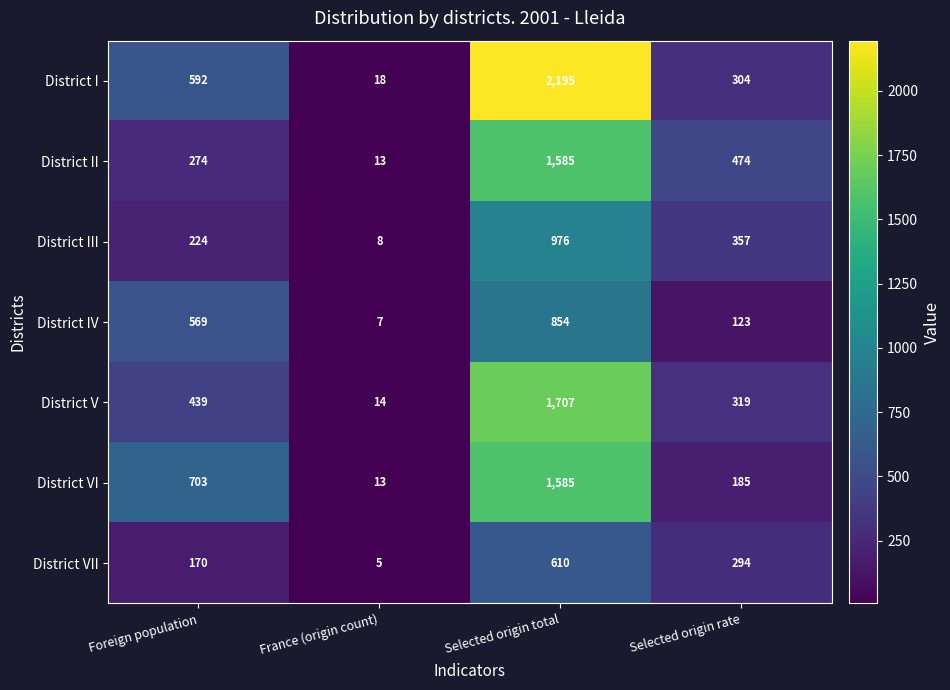

At how many categories does at least one series exceed 1190?

1